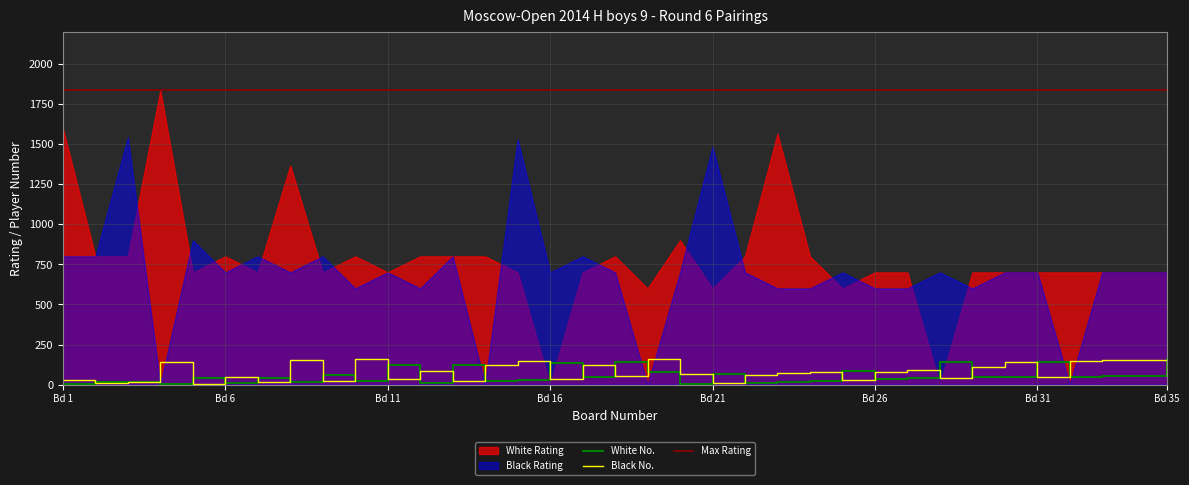

True or false: White Rating has more than 0 interior local peaks.

True